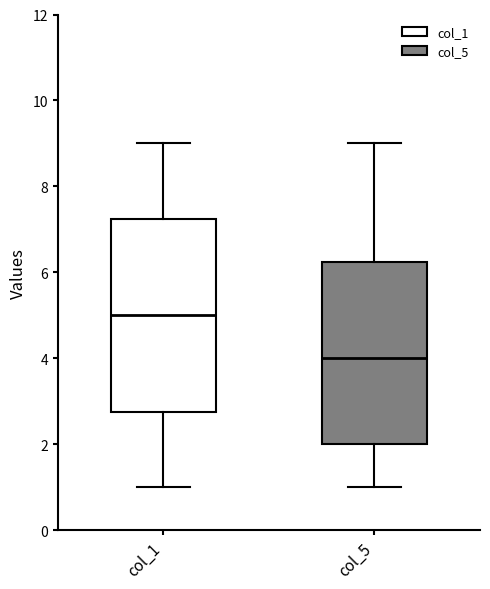

Reading left to right, read every box against the y-axis: the position of its median line, the range the box covers, and the ends of its whiskers. The values are not printed on the chart, so give them approximately, as read against the axis.

col_1: median 5.0, box 2.8 to 7.2, whiskers 1.0 to 9.0
col_5: median 4.0, box 2.0 to 6.2, whiskers 1.0 to 9.0